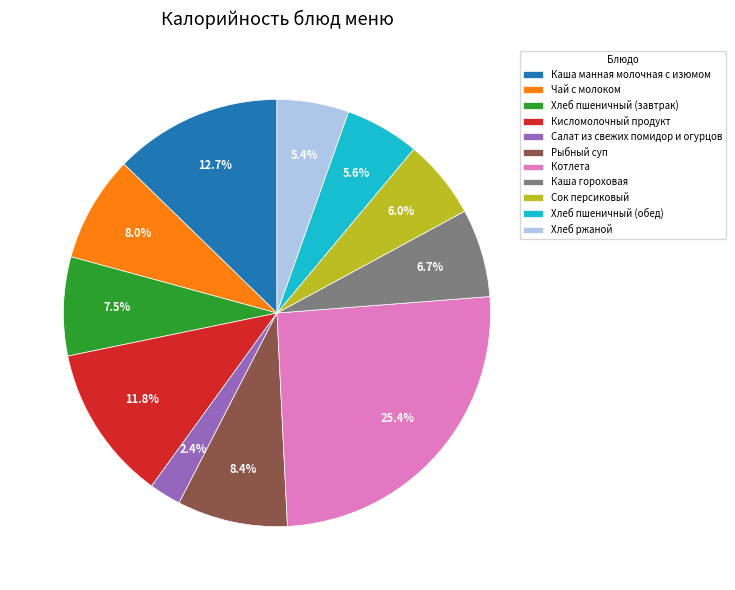

What is the largest slice in the pie chart?

Котлета